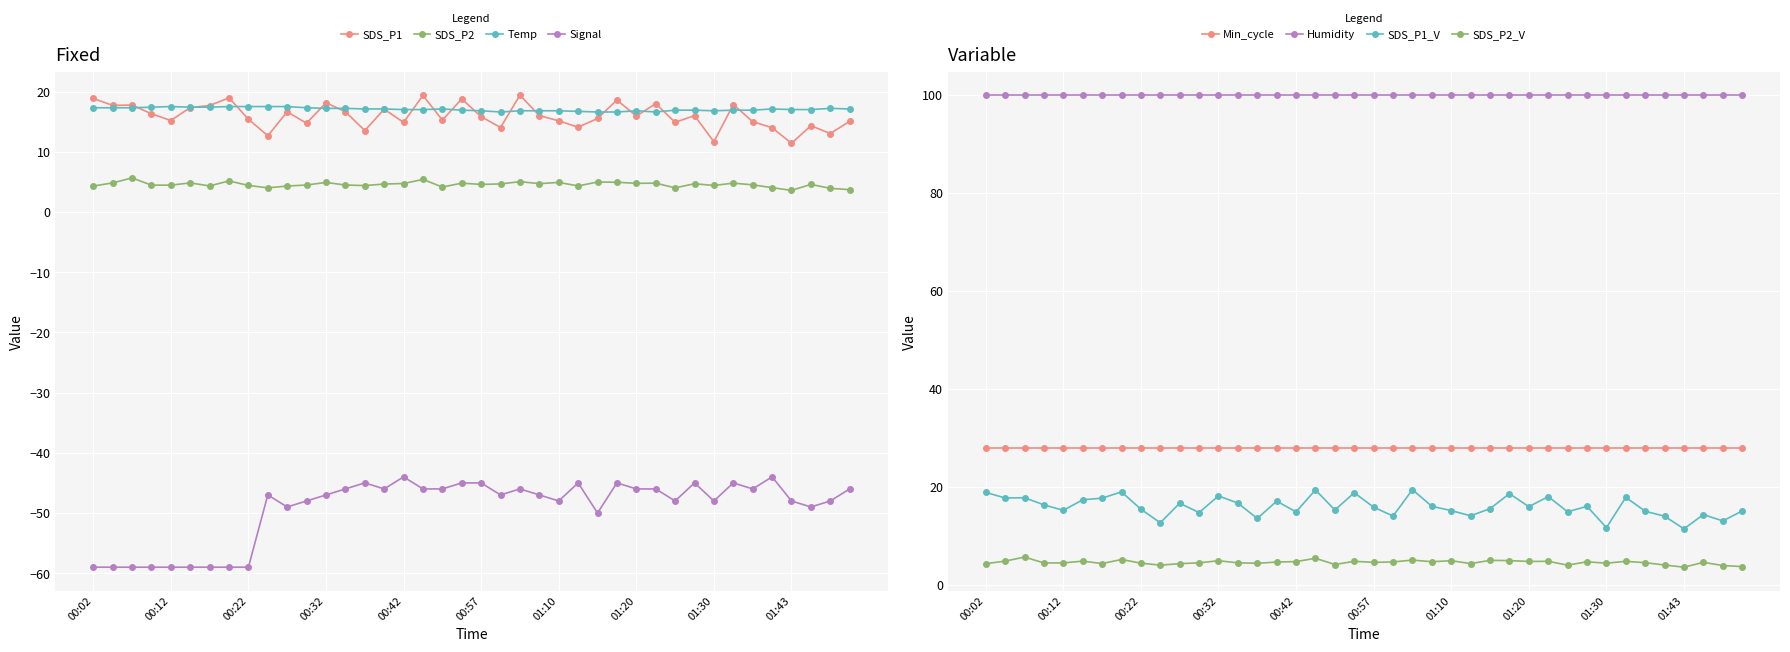

What is the difference between the Temp values at 01:30 and 01:38?

0.1